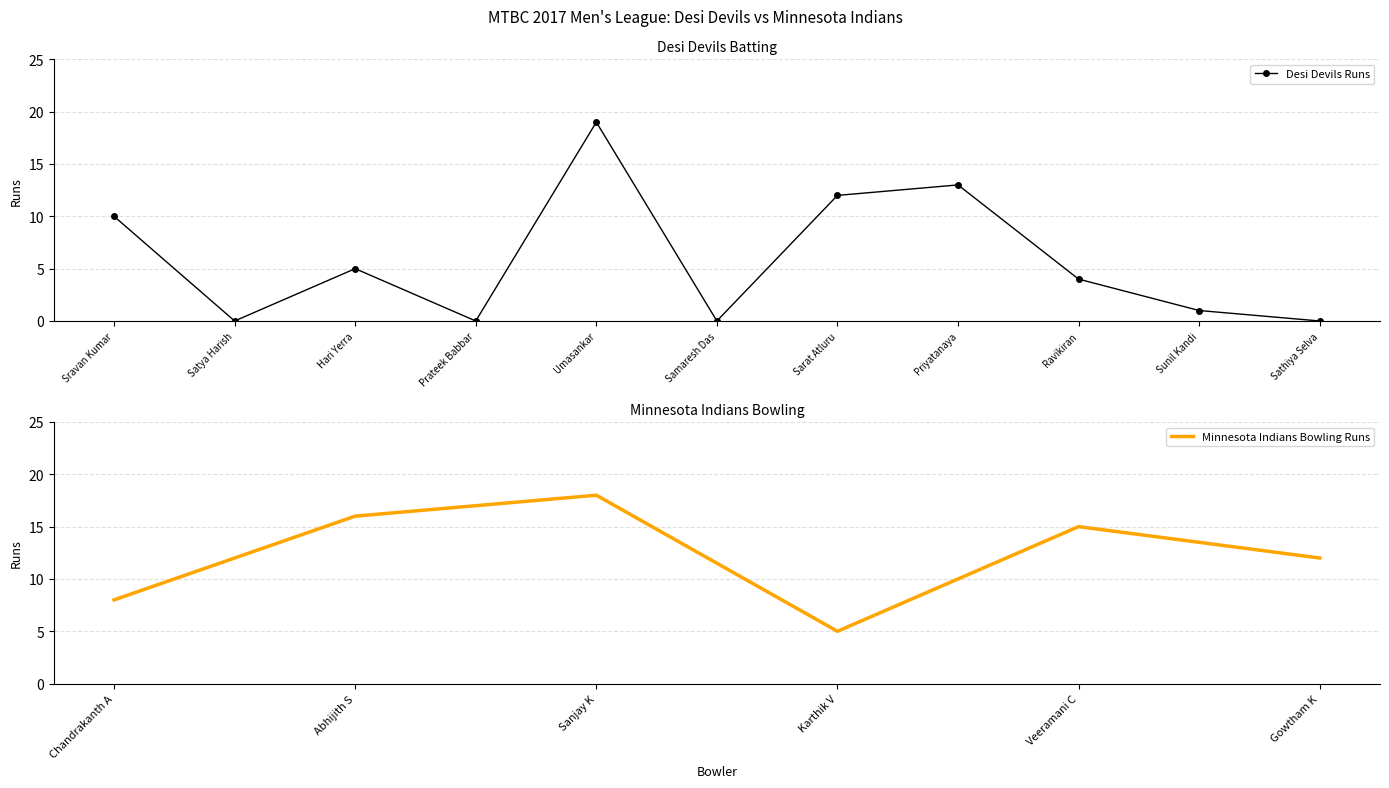

At which category does the data reach its first local valley?

Satya Harish